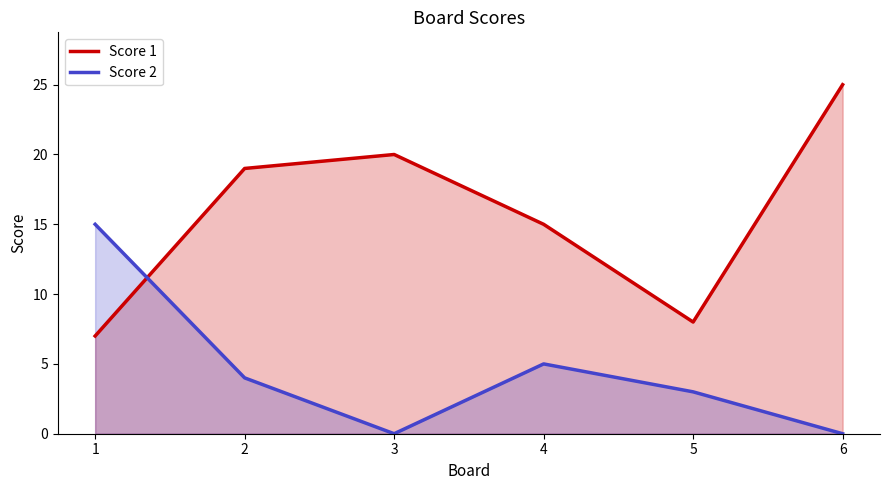

Which category has the highest value across all series?

6